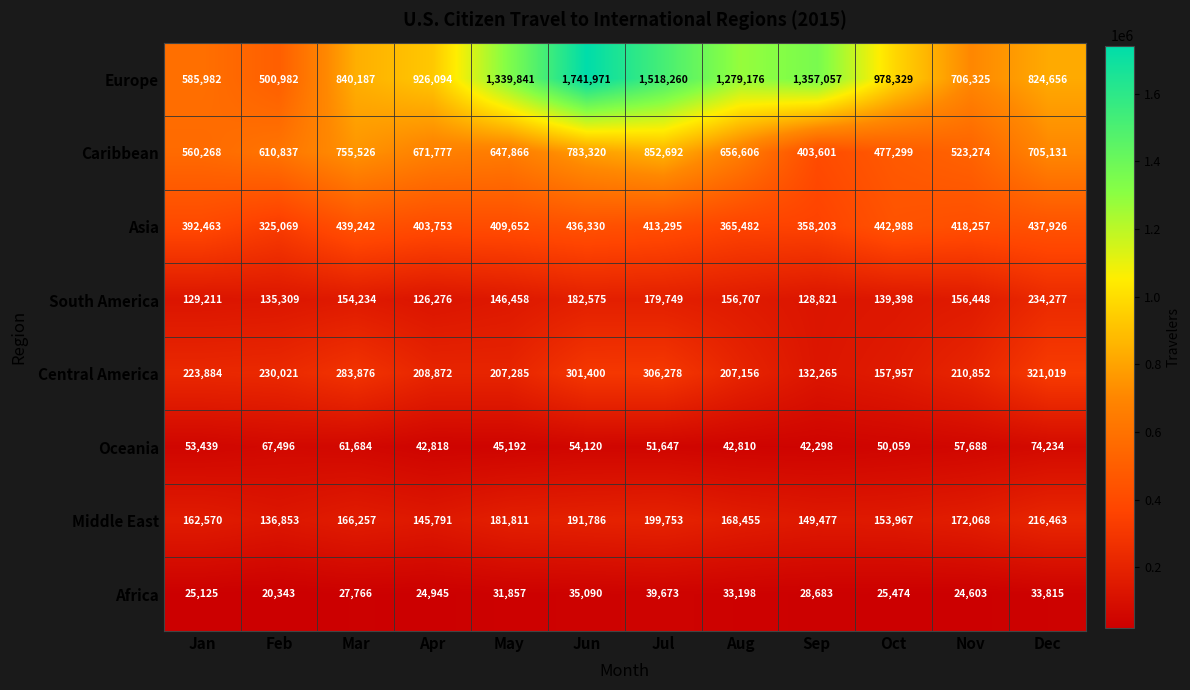

List the labels in order of Middle East value, largest first.

Dec, Jul, Jun, May, Nov, Aug, Mar, Jan, Oct, Sep, Apr, Feb